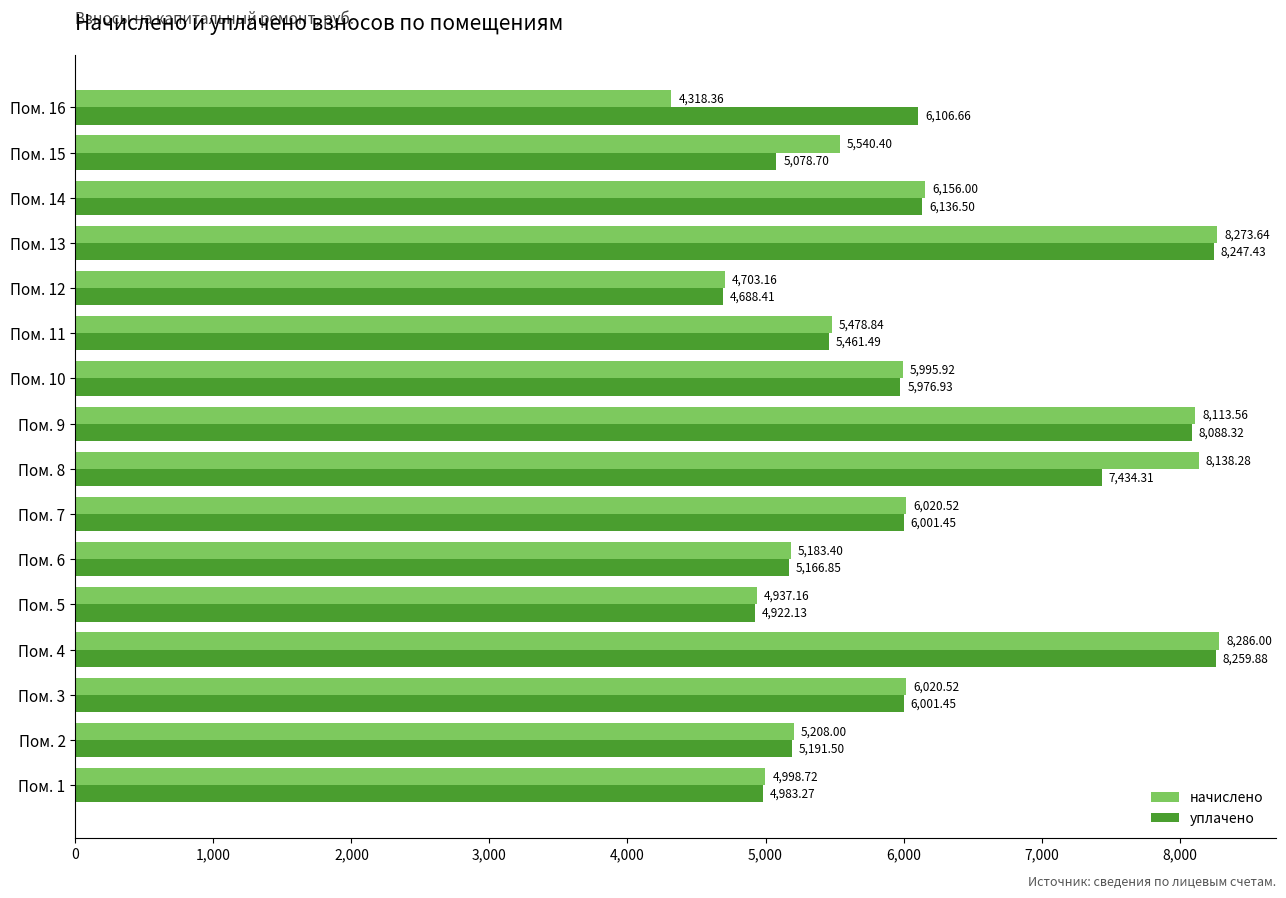

Which series has the largest total across all categories?

уплачено